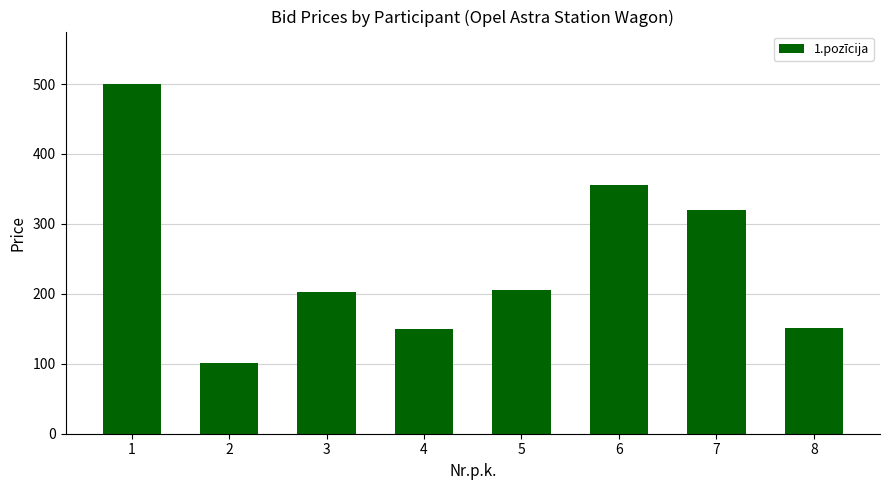

The value at 4 is 150.0. True or false?

True